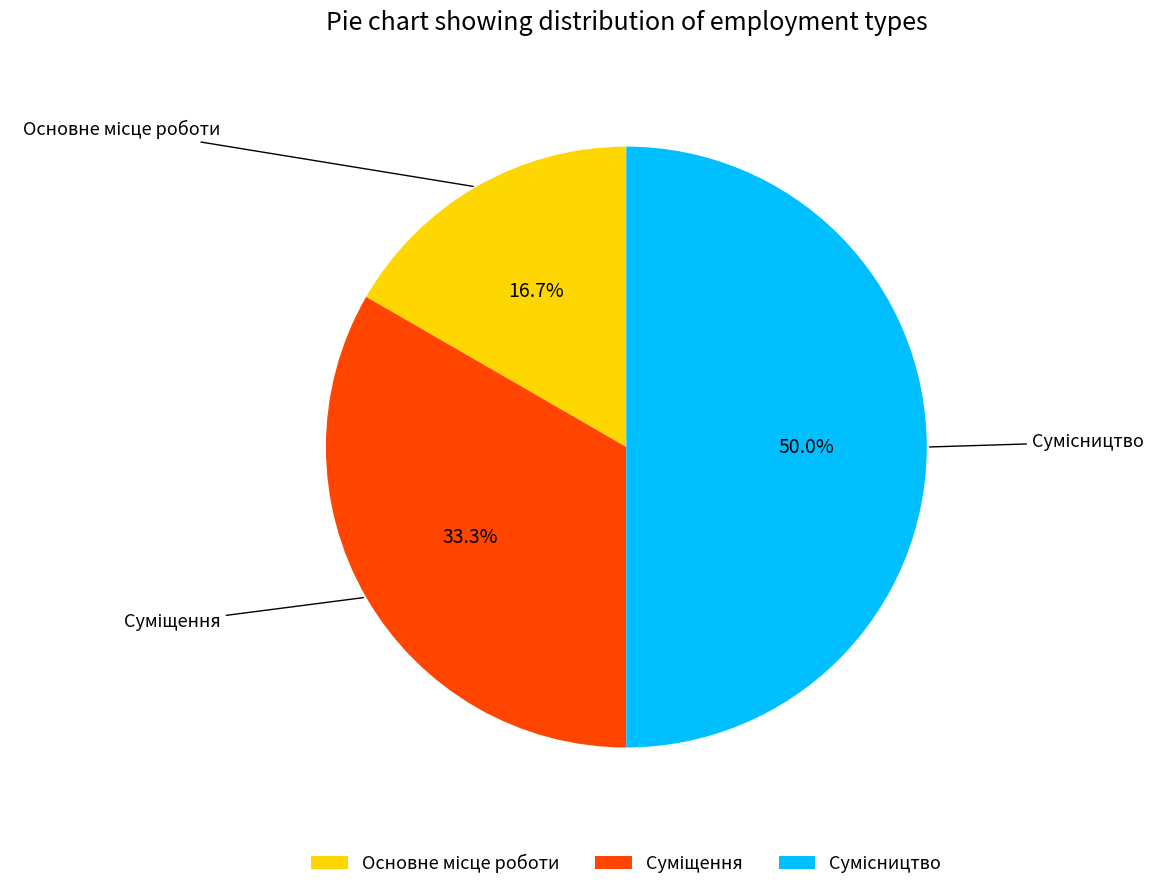

The Суміщення slice represents 33% of the pie. True or false?

True